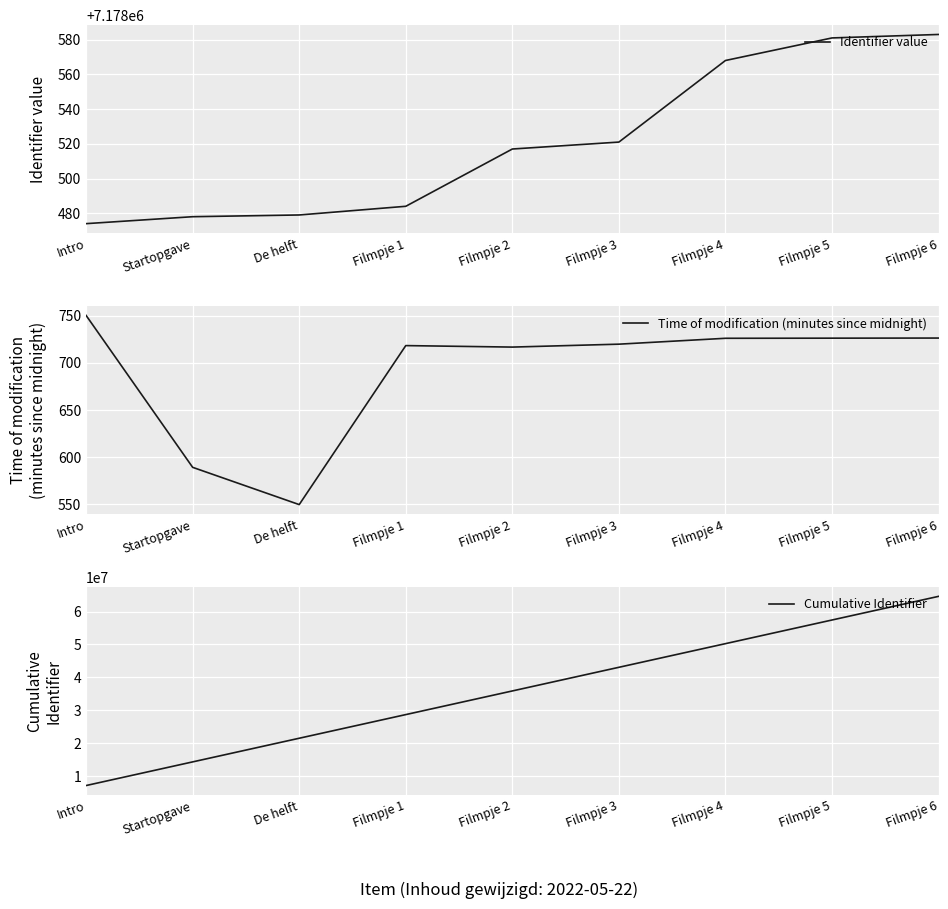

What is the sum of the Identifier value values at Intro and Startopgave?

14356952